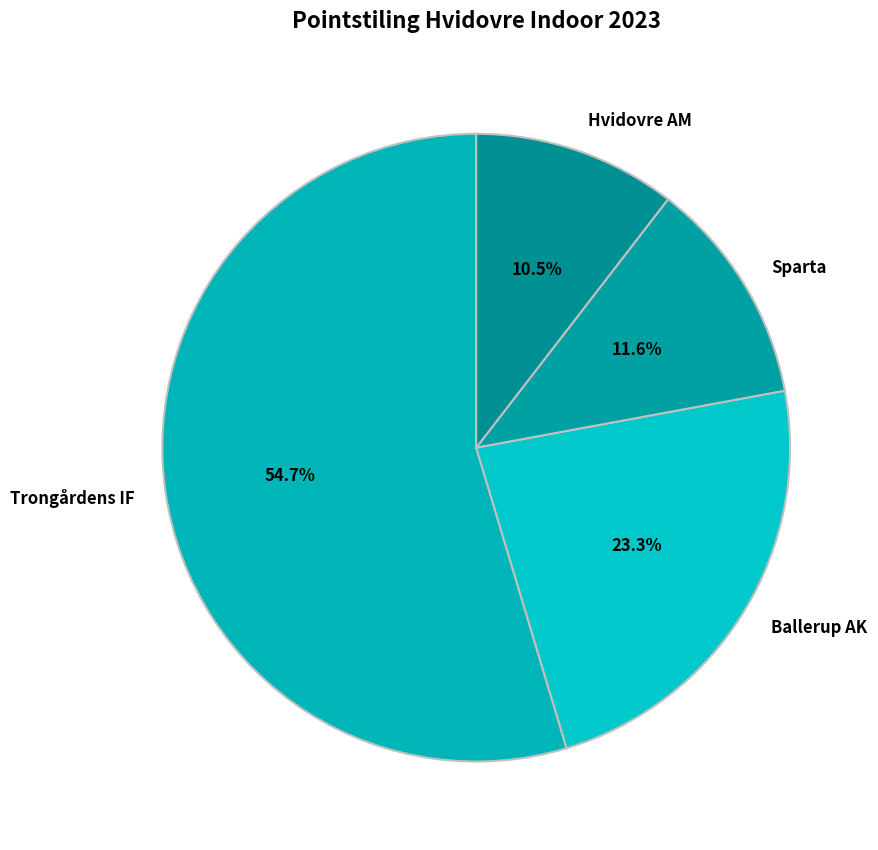

To the nearest percent, what percentage of the pie is Trongårdens IF?

55%